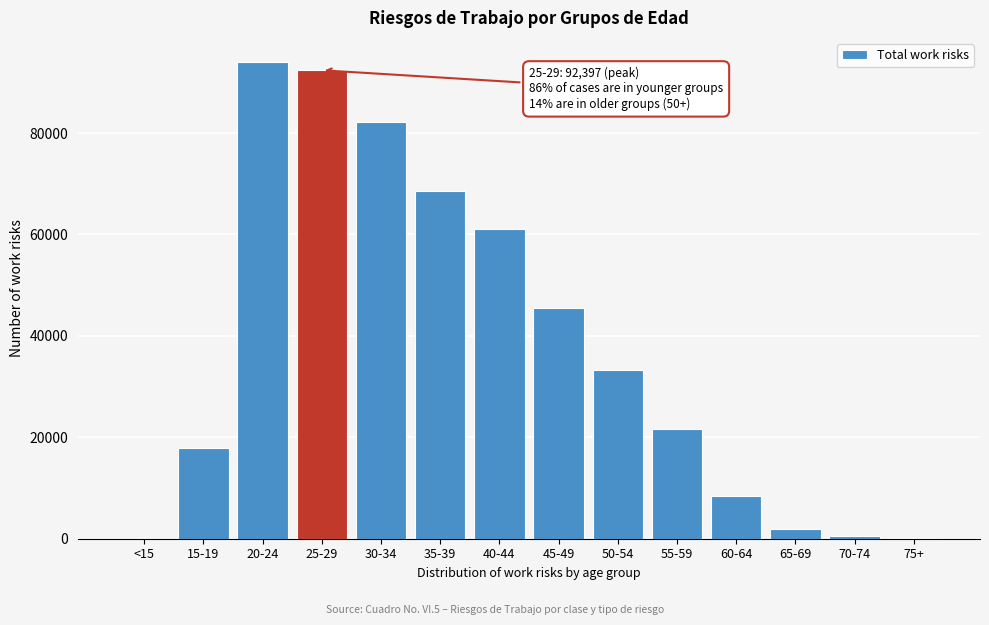

The value at 40-44 is 17487. True or false?

False